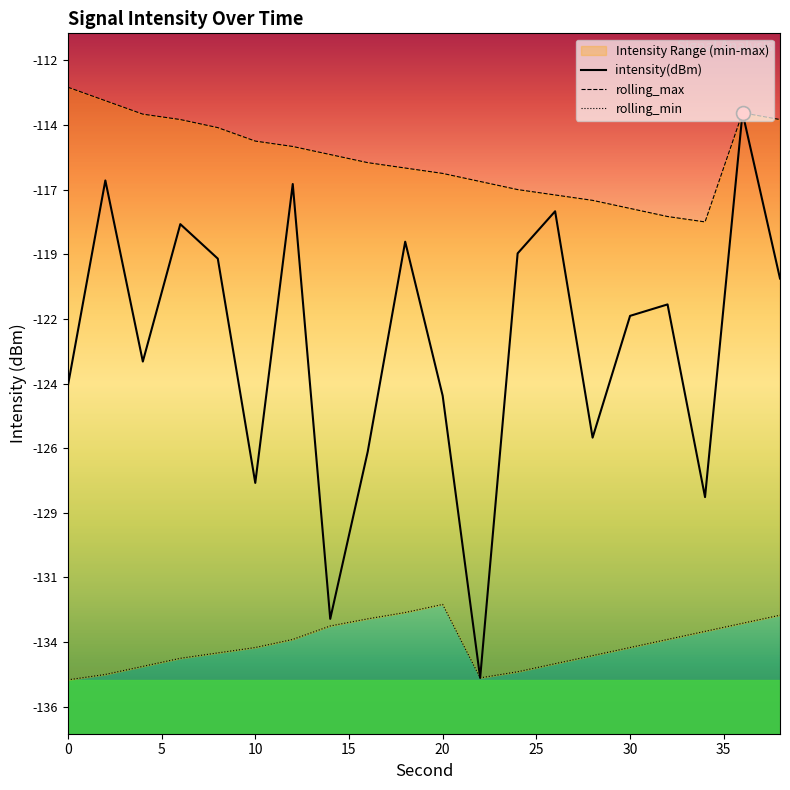

What is the maximum value shown in the chart?

-113.0